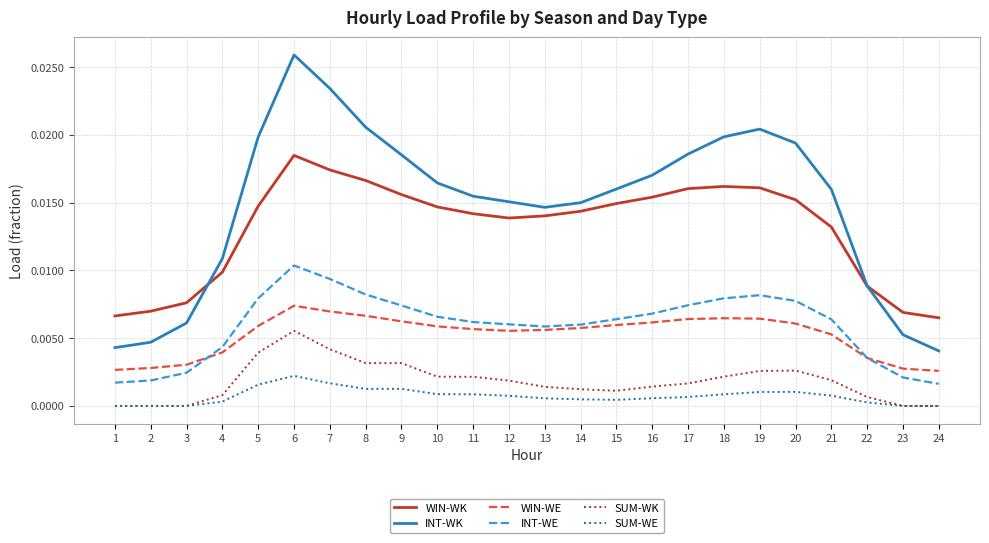

The value of WIN-WE at 5 is 0.0. True or false?

True